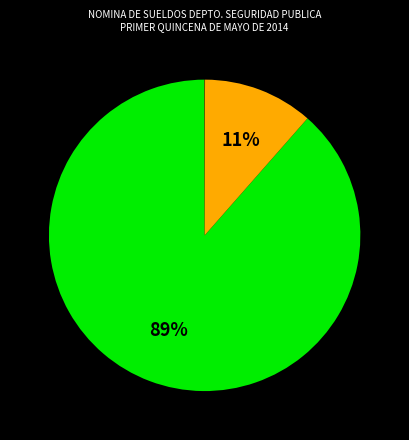

Does any single category account for the majority?

Yes